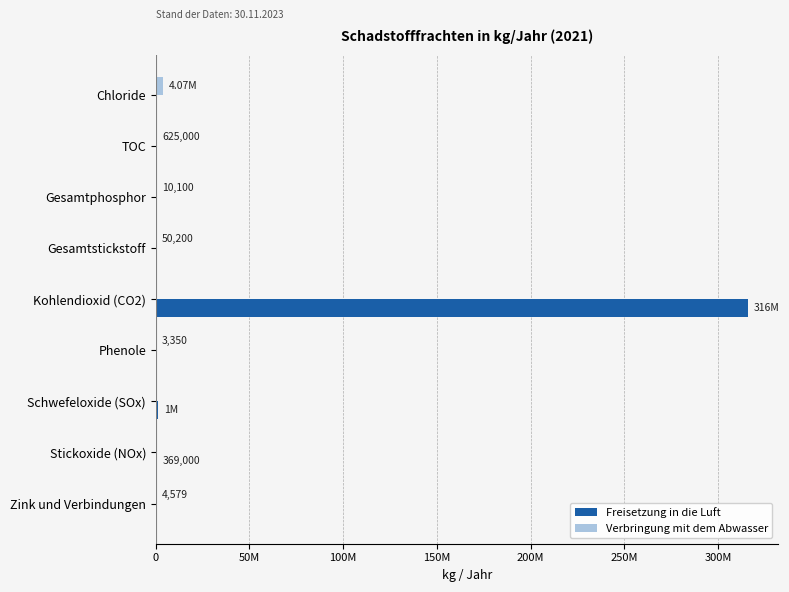

What are all the series names shown in the legend?

Freisetzung in die Luft, Verbringung mit dem Abwasser